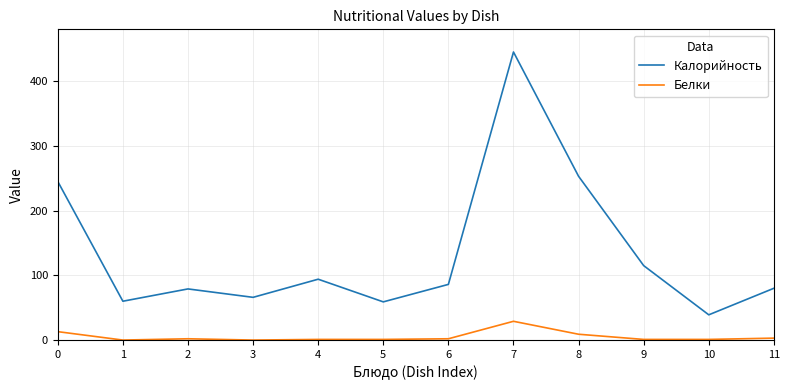

The value of Белки at 1 is 0. True or false?

True